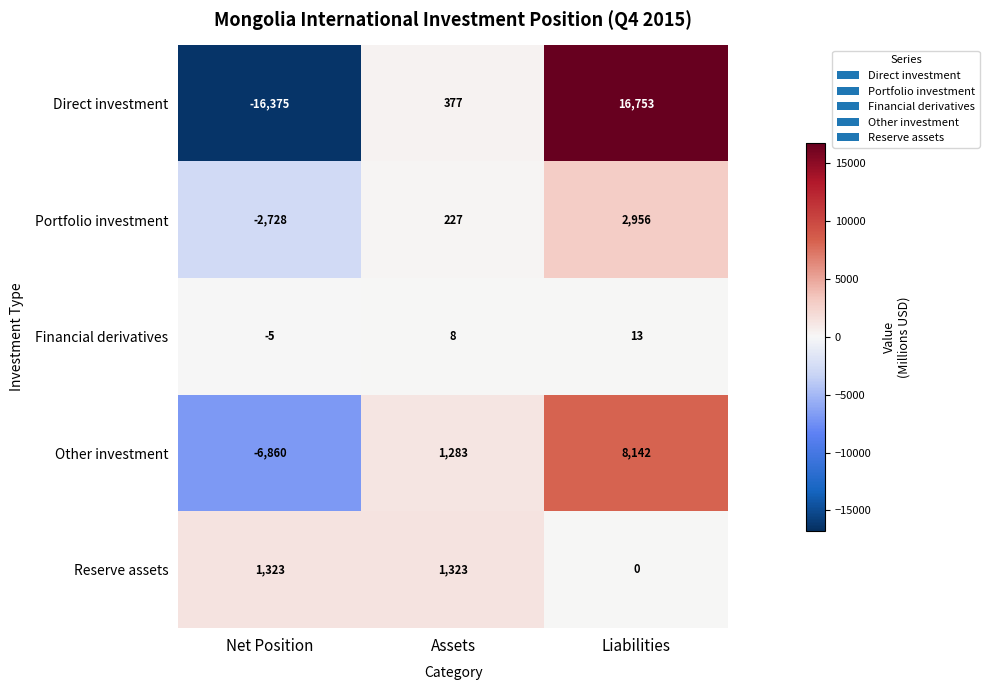

Is it true that Other investment equals -2909 at Net Position?

False